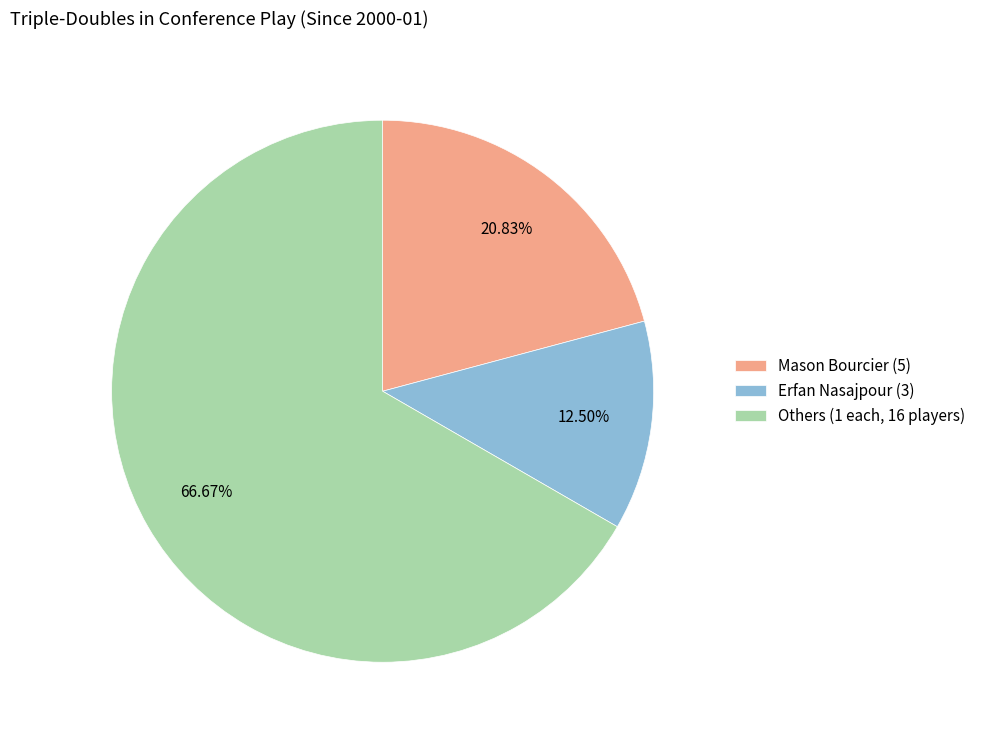

Do Mason Bourcier (5) and Erfan Nasajpour (3) together represent more than half of the pie?

No